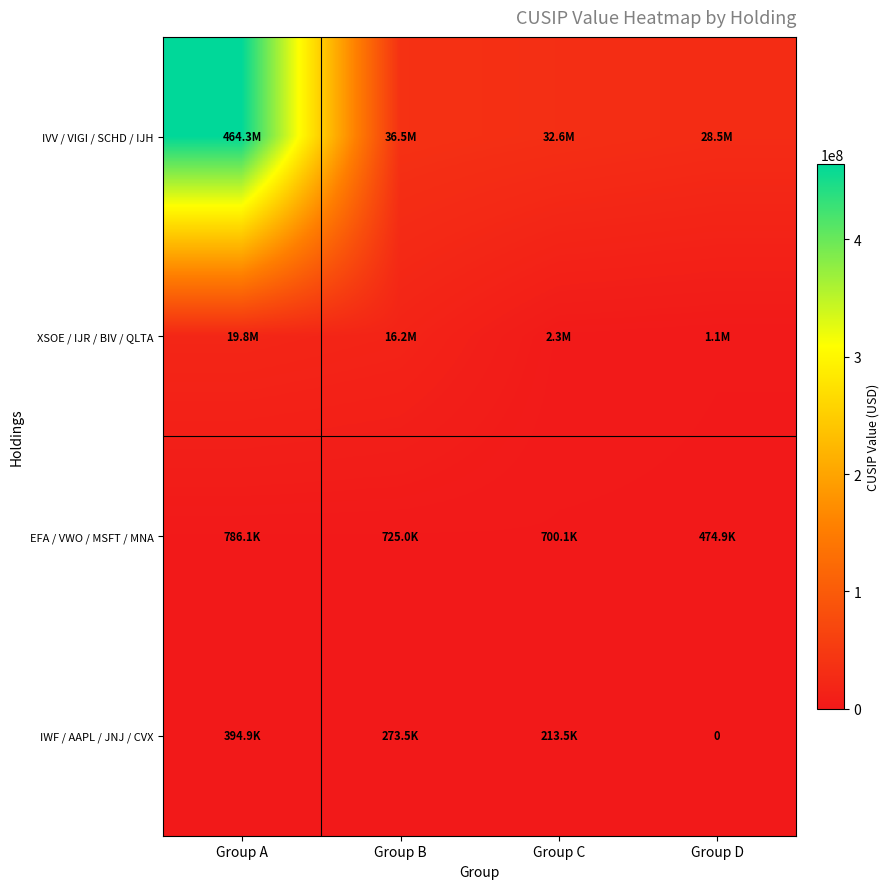

How many series are shown in this chart?

4